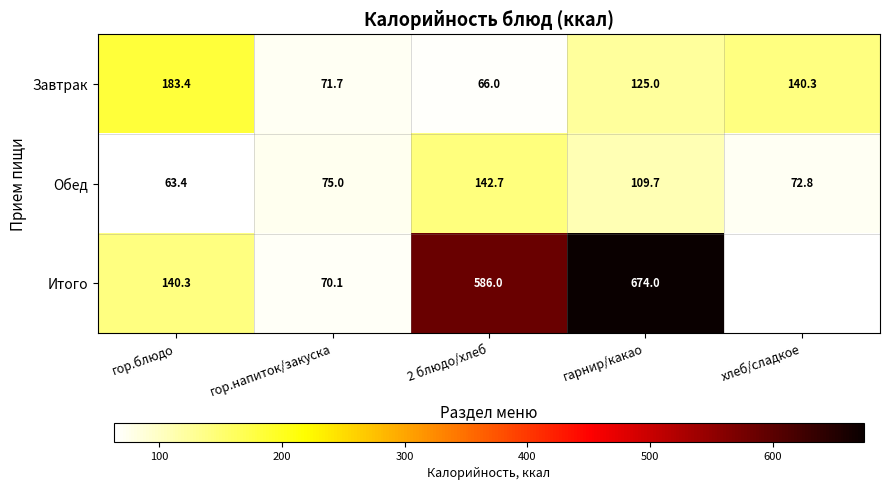

The Обед series shows 125.7 at хлеб/сладкое. True or false?

False